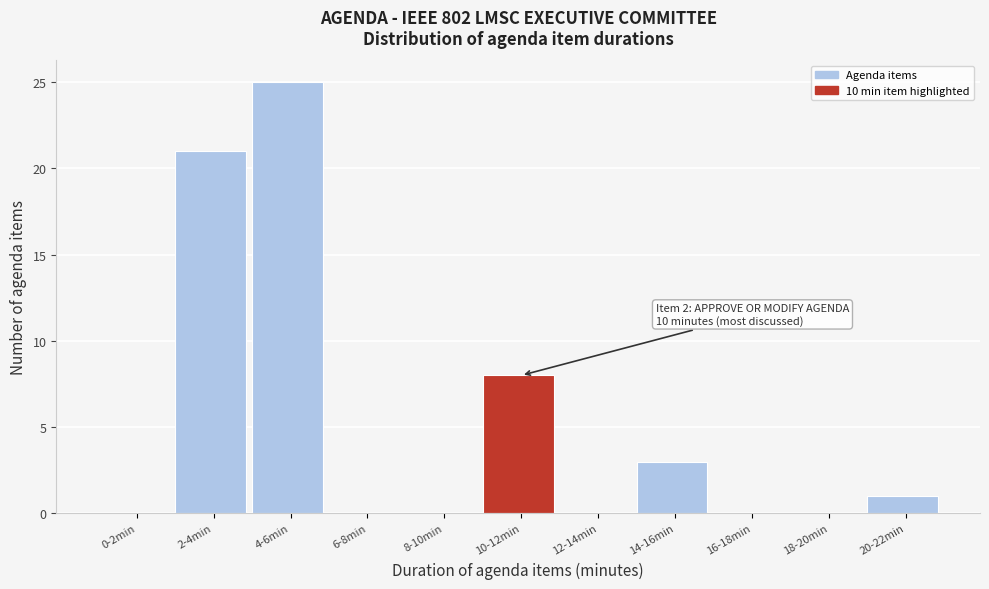

Reading right to left, what are all the values shown in this chart?

20-22min=1	18-20min=0	16-18min=0	14-16min=3	12-14min=0	10-12min=8	8-10min=0	6-8min=0	4-6min=25	2-4min=21	0-2min=0